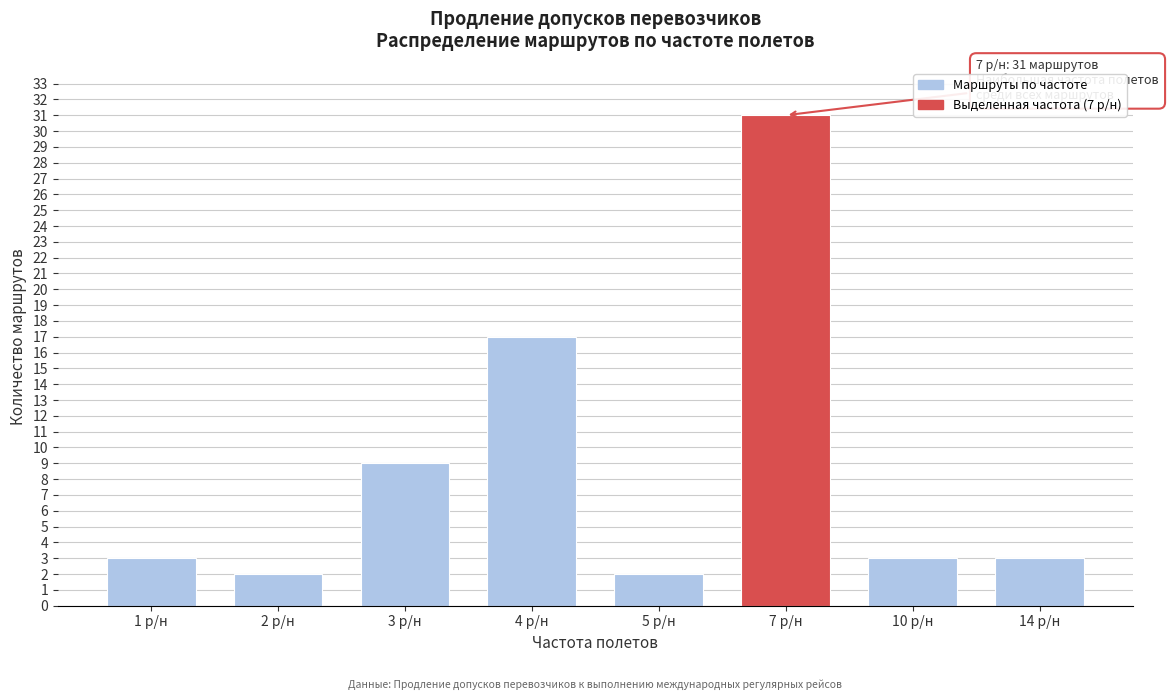

Reading left to right, what are all the values shown in this chart?

3	2	9	17	2	31	3	3